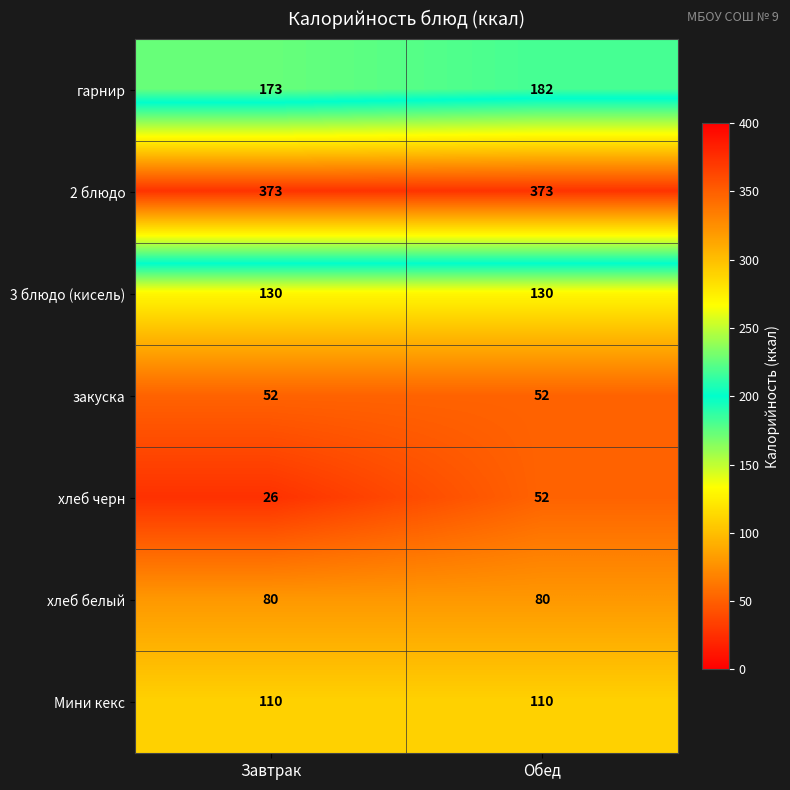

Reading left to right, list all the values displayed in this chart.

гарнир: 173	182
2 блюдо: 373	373
3 блюдо (кисель): 130	130
закуска: 52	52
хлеб черн: 26	52
хлеб белый: 80	80
Мини кекс: 110	110